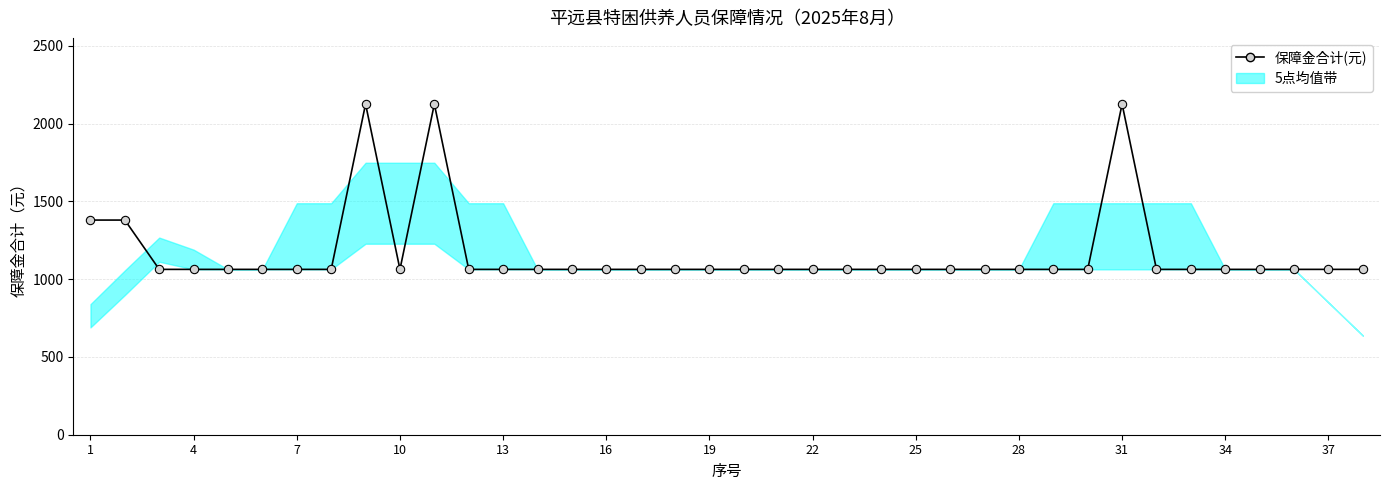

Between 13 and 28, which is larger?

13